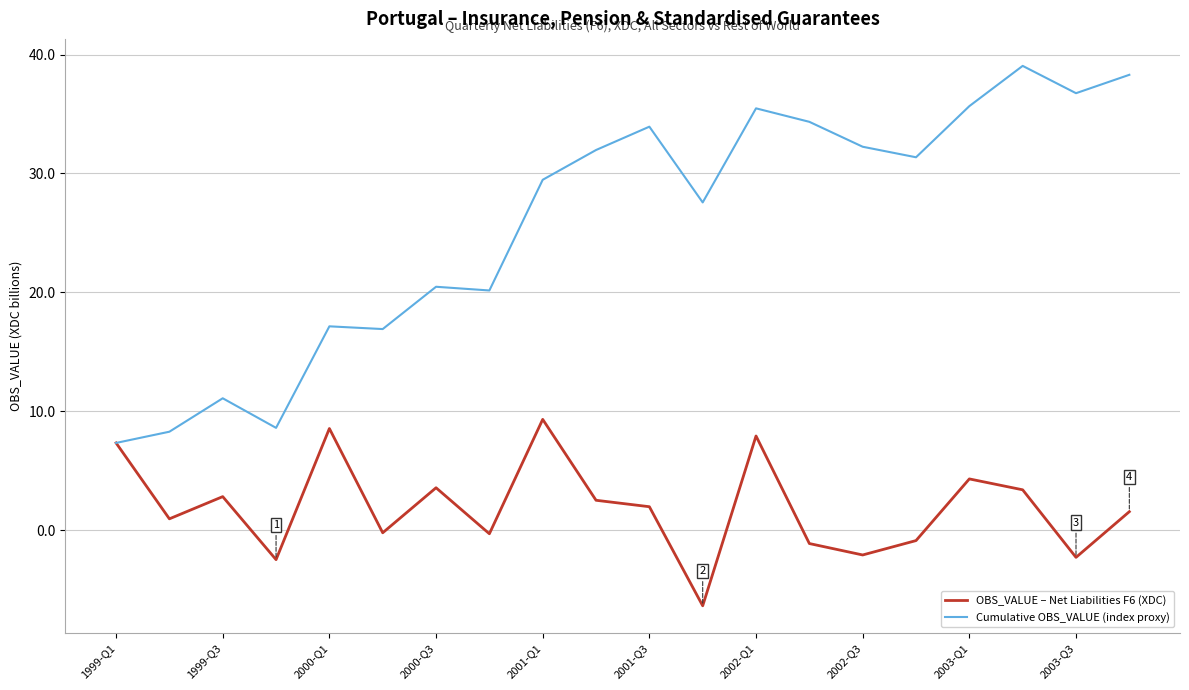

How many series are shown in this chart?

2